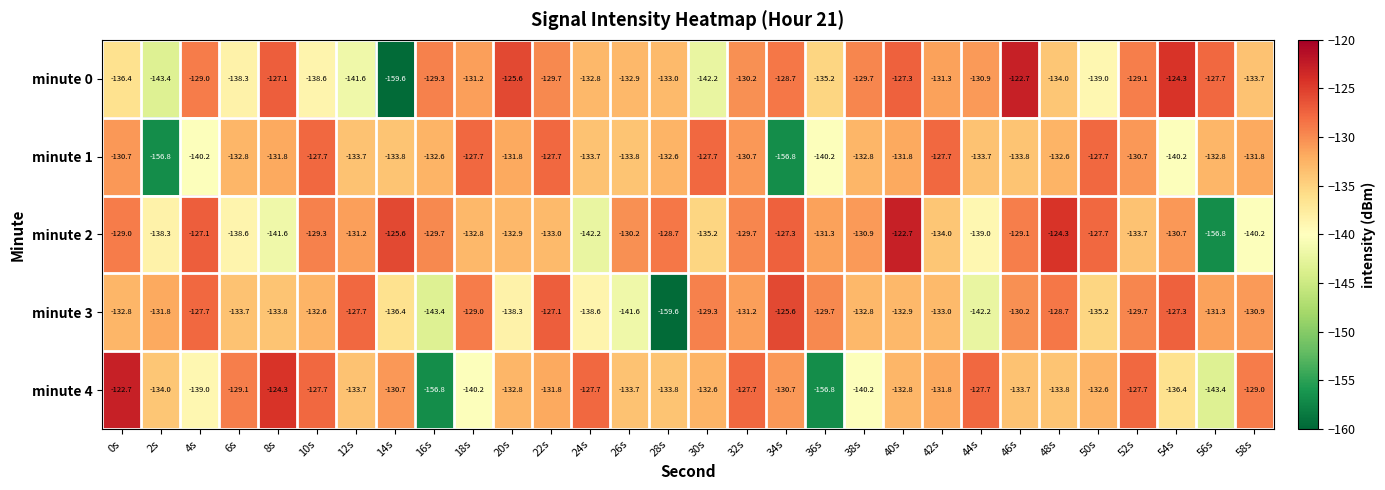

Is it true that minute 0 equals -131.2 at 18s?

True